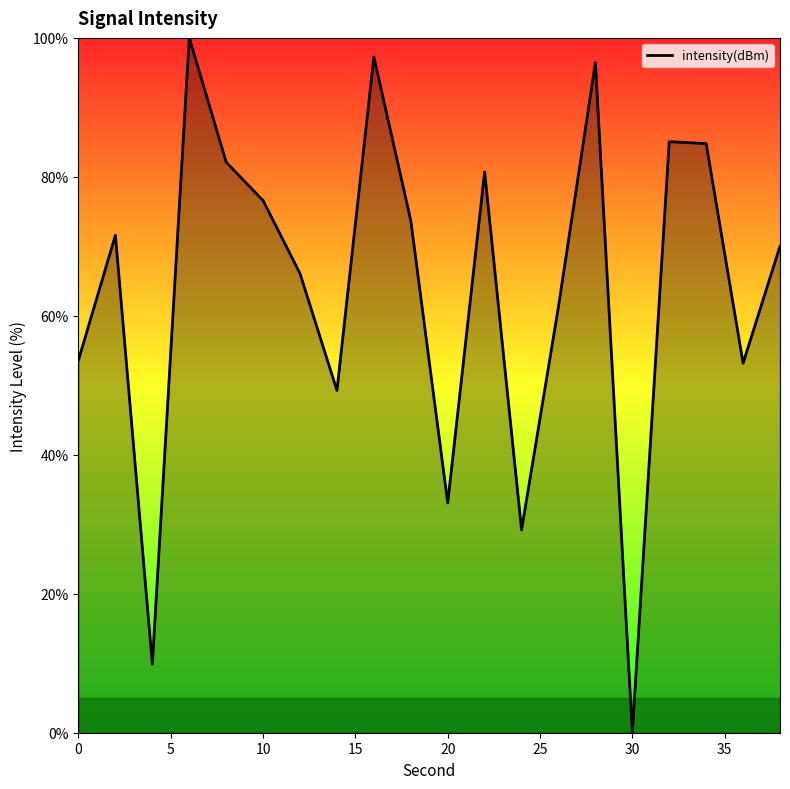

What is the maximum value shown in the chart?

100.0